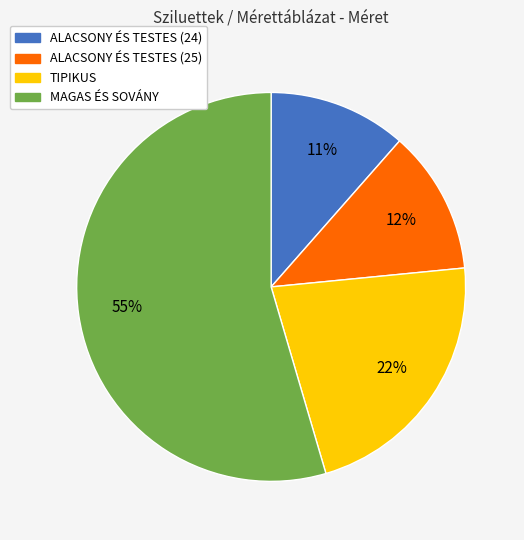

Do TIPIKUS and MAGAS ÉS SOVÁNY together represent more than half of the pie?

Yes